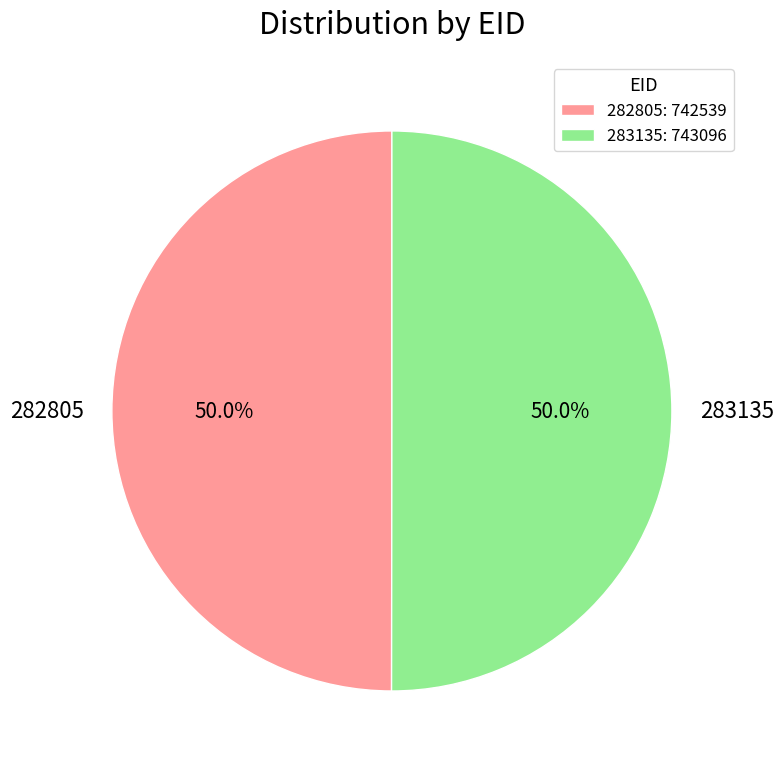

Approximately how many times larger is the value at 282805: 742539 compared to 283135: 743096?

1.0